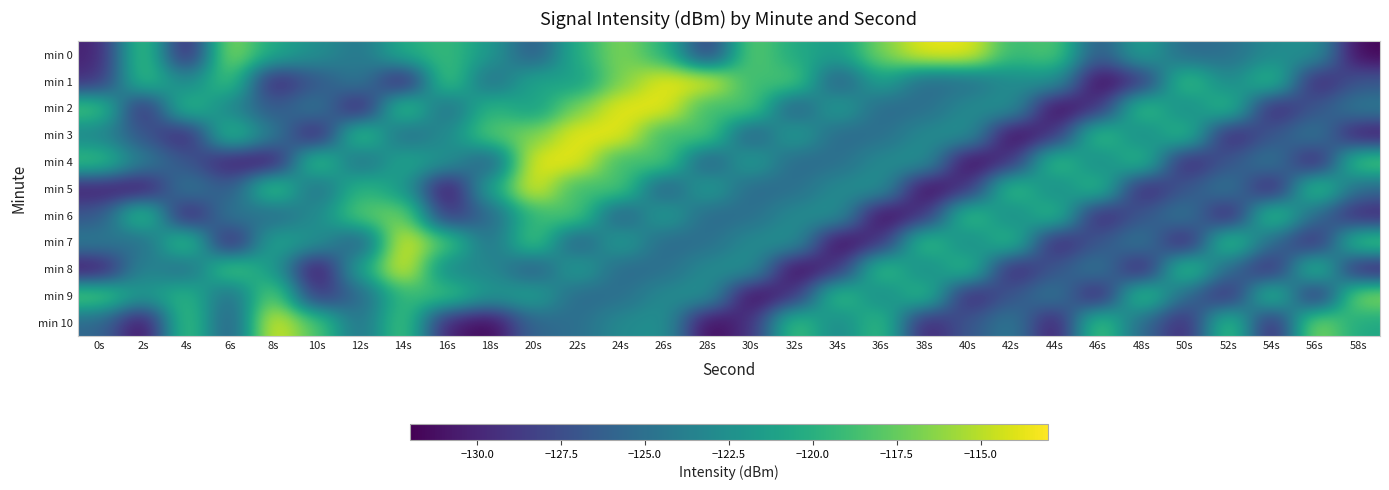

Reading left to right, what are all the values shown in this chart?

min 0: 0s=-130.2	2s=-117.7	4s=-130.9	6s=-115.9	8s=-120.7	10s=-122.6	12s=-124.6	14s=-120.3	16s=-119.1	18s=-121.8	20s=-126.9	22s=-120.1	24s=-116.5	26s=-119.6	28s=-129.0	30s=-117.3	32s=-120.6	34s=-121.7	36s=-116.8	38s=-113.6	40s=-113.5	42s=-119.3	44s=-117.9	46s=-127.0	48s=-120.9	50s=-125.6	52s=-125.1	54s=-123.0	56s=-122.2	58s=-131.8
min 1: 0s=-129.5	2s=-118.6	4s=-123.5	6s=-118.2	8s=-130.5	10s=-126.9	12s=-124.0	14s=-131.1	16s=-117.6	18s=-125.6	20s=-120.6	22s=-121.7	24s=-116.8	26s=-113.6	28s=-113.5	30s=-119.3	32s=-117.9	34s=-127.0	36s=-120.9	38s=-125.6	40s=-125.1	42s=-123.0	44s=-122.2	46s=-131.8	48s=-129.5	50s=-118.2	52s=-123.5	54s=-118.6	56s=-130.5	58s=-126.9
min 2: 0s=-118.2	2s=-130.5	4s=-118.6	6s=-123.5	8s=-126.9	10s=-124.0	12s=-131.1	14s=-117.6	16s=-125.6	18s=-119.3	20s=-121.7	22s=-116.8	24s=-113.6	26s=-113.5	28s=-119.3	30s=-117.9	32s=-127.0	34s=-120.9	36s=-125.6	38s=-125.1	40s=-123.0	42s=-122.2	44s=-131.8	46s=-129.5	48s=-118.2	50s=-123.5	52s=-118.6	54s=-130.5	56s=-126.9	58s=-124.0
min 3: 0s=-123.5	2s=-126.9	4s=-130.5	6s=-118.6	8s=-124.0	10s=-131.1	12s=-117.6	14s=-125.6	16s=-123.0	18s=-117.9	20s=-116.8	22s=-113.6	24s=-113.5	26s=-119.3	28s=-117.9	30s=-127.0	32s=-120.9	34s=-125.6	36s=-125.1	38s=-123.0	40s=-122.2	42s=-131.8	44s=-129.5	46s=-118.2	48s=-123.5	50s=-118.6	52s=-130.5	54s=-126.9	56s=-124.0	58s=-131.1
min 4: 0s=-118.6	2s=-124.0	4s=-126.9	6s=-130.5	8s=-131.1	10s=-117.6	12s=-125.6	14s=-120.6	16s=-122.2	18s=-127.0	20s=-113.6	22s=-113.5	24s=-119.3	26s=-117.9	28s=-127.0	30s=-120.9	32s=-125.6	34s=-125.1	36s=-123.0	38s=-122.2	40s=-131.8	42s=-129.5	44s=-118.2	46s=-123.5	48s=-118.6	50s=-130.5	52s=-126.9	54s=-124.0	56s=-131.1	58s=-117.6
min 5: 0s=-130.5	2s=-131.1	4s=-124.0	6s=-126.9	8s=-117.6	10s=-125.6	12s=-119.3	14s=-121.7	16s=-131.8	18s=-120.9	20s=-113.5	22s=-119.3	24s=-117.9	26s=-127.0	28s=-120.9	30s=-125.6	32s=-125.1	34s=-123.0	36s=-122.2	38s=-131.8	40s=-129.5	42s=-118.2	44s=-123.5	46s=-118.6	48s=-130.5	50s=-126.9	52s=-124.0	54s=-131.1	56s=-117.6	58s=-125.6
min 6: 0s=-126.9	2s=-117.6	4s=-131.1	6s=-124.0	8s=-125.6	10s=-123.0	12s=-117.9	14s=-116.8	16s=-129.5	18s=-125.6	20s=-119.3	22s=-117.9	24s=-127.0	26s=-120.9	28s=-125.6	30s=-125.1	32s=-123.0	34s=-122.2	36s=-131.8	38s=-129.5	40s=-118.2	42s=-123.5	44s=-118.6	46s=-130.5	48s=-126.9	50s=-124.0	52s=-131.1	54s=-117.6	56s=-125.6	58s=-130.2
min 7: 0s=-124.0	2s=-125.6	4s=-117.6	6s=-131.1	8s=-120.6	10s=-122.2	12s=-127.0	14s=-113.6	16s=-118.2	18s=-125.1	20s=-117.9	22s=-127.0	24s=-120.9	26s=-125.6	28s=-125.1	30s=-123.0	32s=-122.2	34s=-131.8	36s=-129.5	38s=-118.2	40s=-123.5	42s=-118.6	44s=-130.5	46s=-126.9	48s=-124.0	50s=-131.1	52s=-117.6	54s=-125.6	56s=-130.2	58s=-117.7
min 8: 0s=-131.1	2s=-123.0	4s=-125.6	6s=-117.6	8s=-121.7	10s=-131.8	12s=-120.9	14s=-113.5	16s=-123.5	18s=-123.0	20s=-127.0	22s=-120.9	24s=-125.6	26s=-125.1	28s=-123.0	30s=-122.2	32s=-131.8	34s=-129.5	36s=-118.2	38s=-123.5	40s=-118.6	42s=-130.5	44s=-126.9	46s=-124.0	48s=-131.1	50s=-117.6	52s=-125.6	54s=-130.2	56s=-117.7	58s=-130.9
min 9: 0s=-117.6	2s=-122.2	4s=-119.3	6s=-125.6	8s=-116.8	10s=-129.5	12s=-125.6	14s=-119.3	16s=-118.6	18s=-122.2	20s=-120.9	22s=-125.6	24s=-125.1	26s=-123.0	28s=-122.2	30s=-131.8	32s=-129.5	34s=-118.2	36s=-123.5	38s=-118.6	40s=-130.5	42s=-126.9	44s=-124.0	46s=-131.1	48s=-117.6	50s=-125.6	52s=-130.2	54s=-117.7	56s=-130.9	58s=-115.9
min 10: 0s=-125.6	2s=-131.8	4s=-117.9	6s=-127.0	8s=-113.6	10s=-118.2	12s=-125.1	14s=-117.9	16s=-130.5	18s=-131.8	20s=-125.6	22s=-125.1	24s=-123.0	26s=-122.2	28s=-131.8	30s=-129.5	32s=-118.2	34s=-123.5	36s=-118.6	38s=-130.5	40s=-126.9	42s=-124.0	44s=-131.1	46s=-117.6	48s=-125.6	50s=-130.2	52s=-117.7	54s=-130.9	56s=-115.9	58s=-120.7